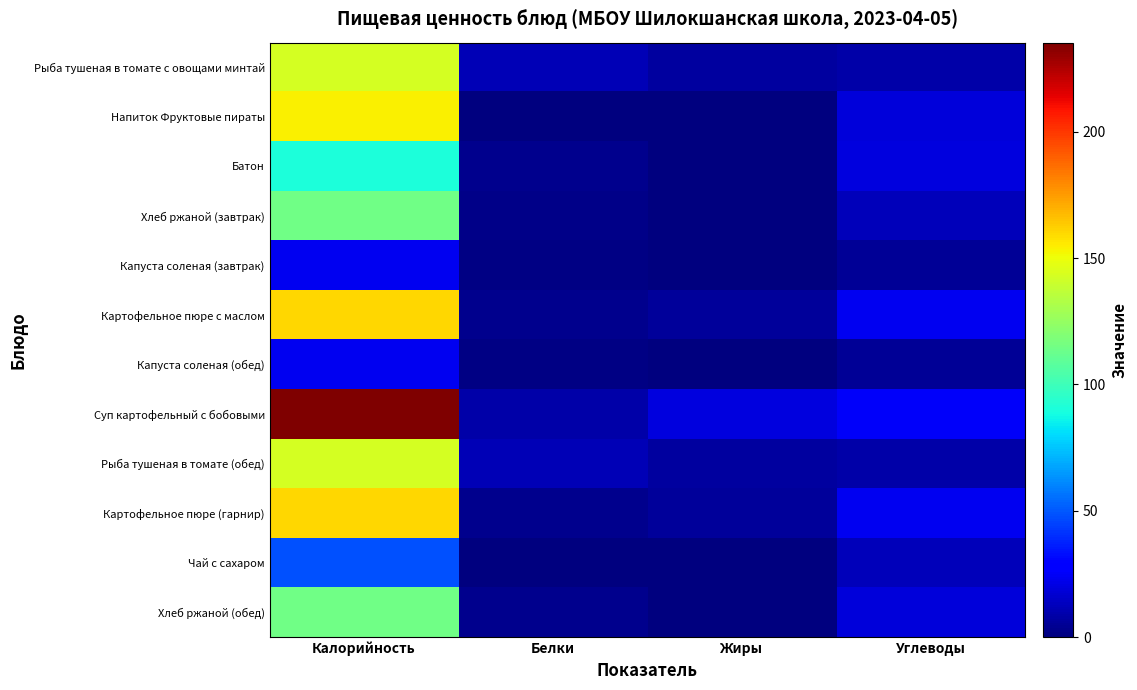

How many distinct data groups are displayed?

12